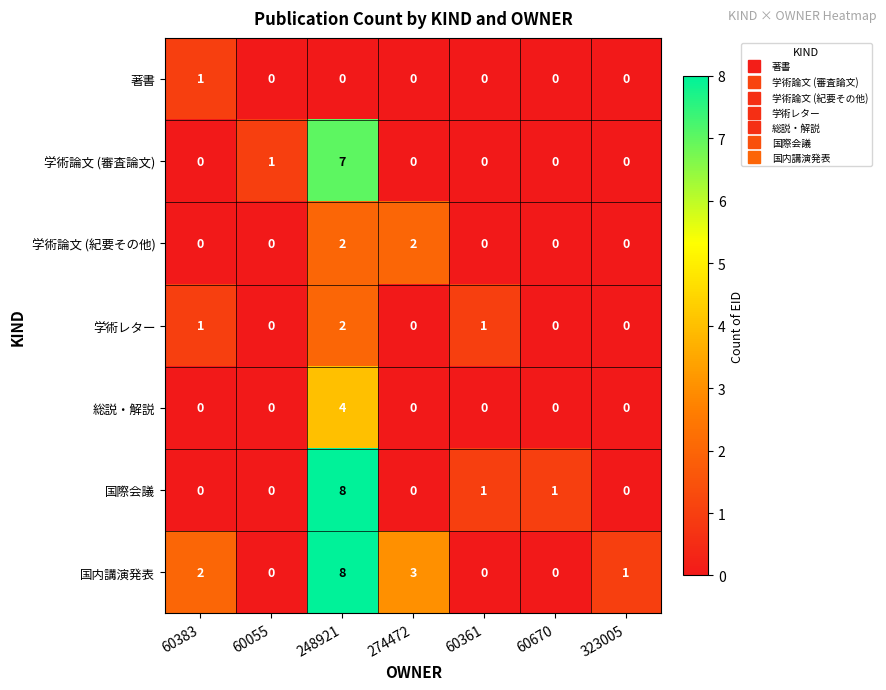

What is the difference between the 国際会議 values at 274472 and 248921?

8